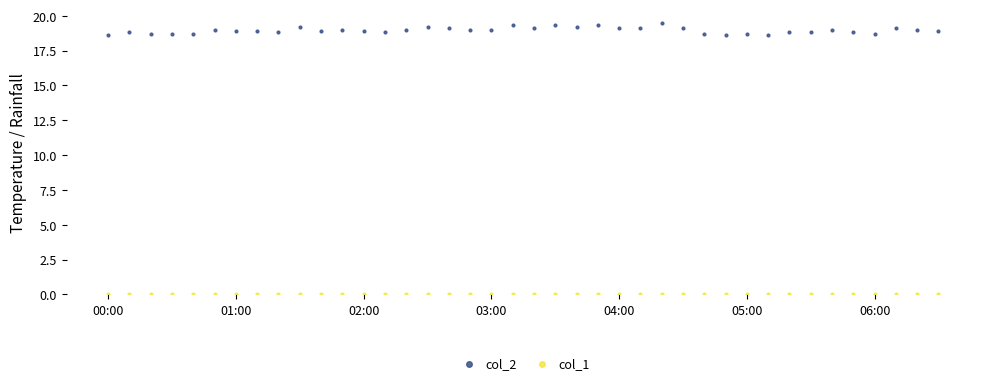

Which series reaches the minimum Y coordinate?

col_1